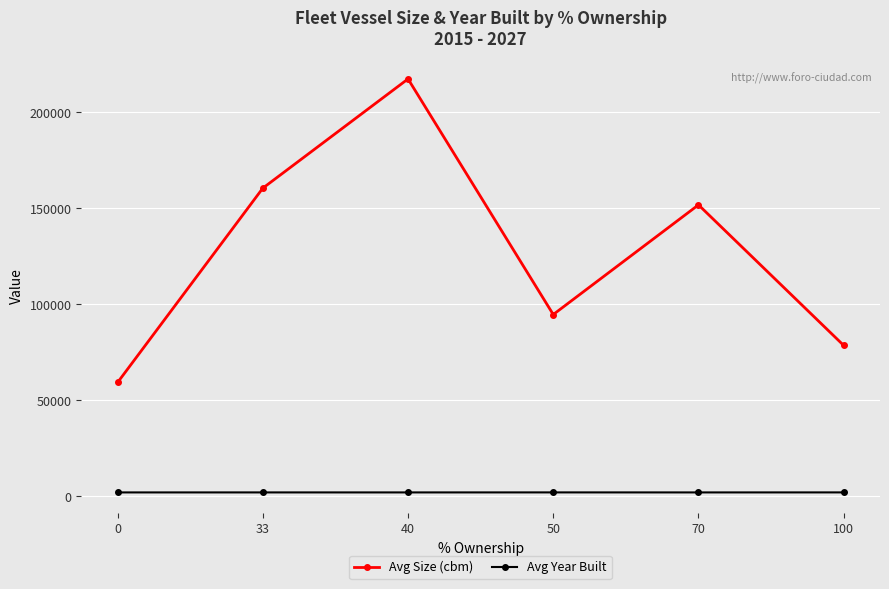

What is the sum of all Avg Size (cbm) values?

762237.6